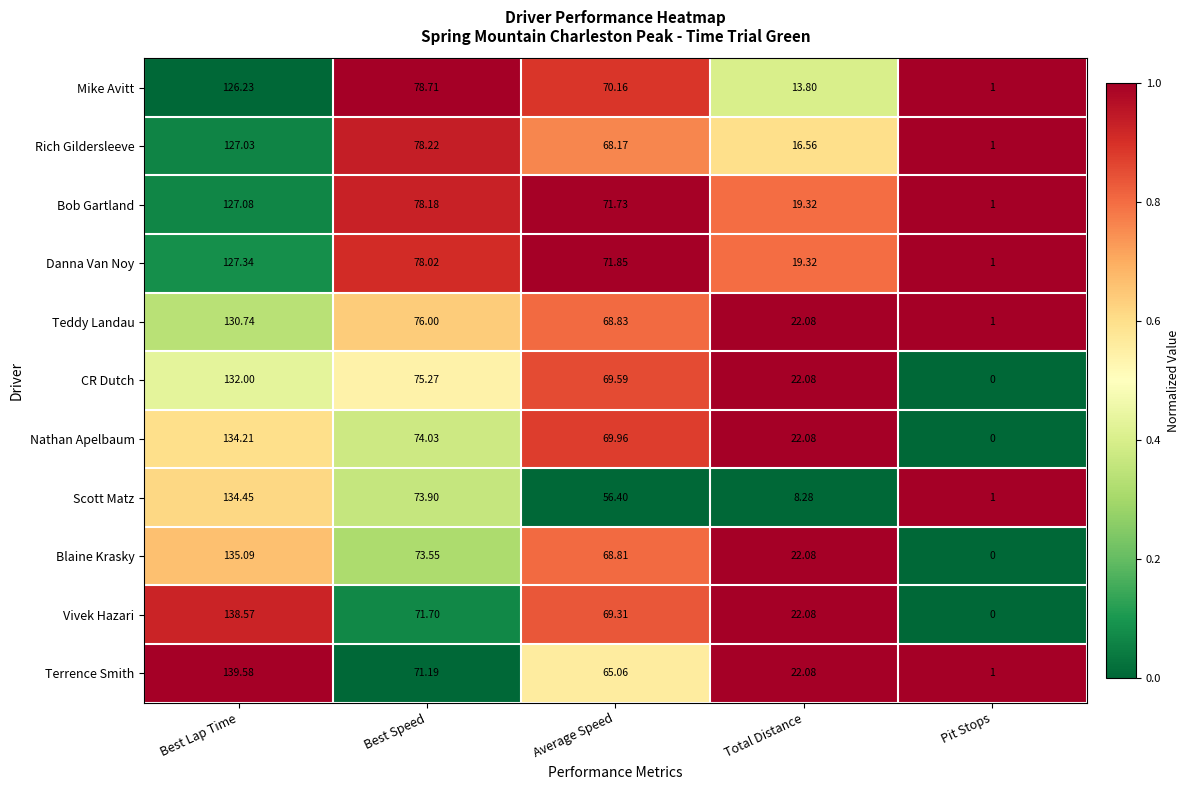

Between Best Lap Time and Pit Stops, which series saw the biggest shift?

Terrence Smith